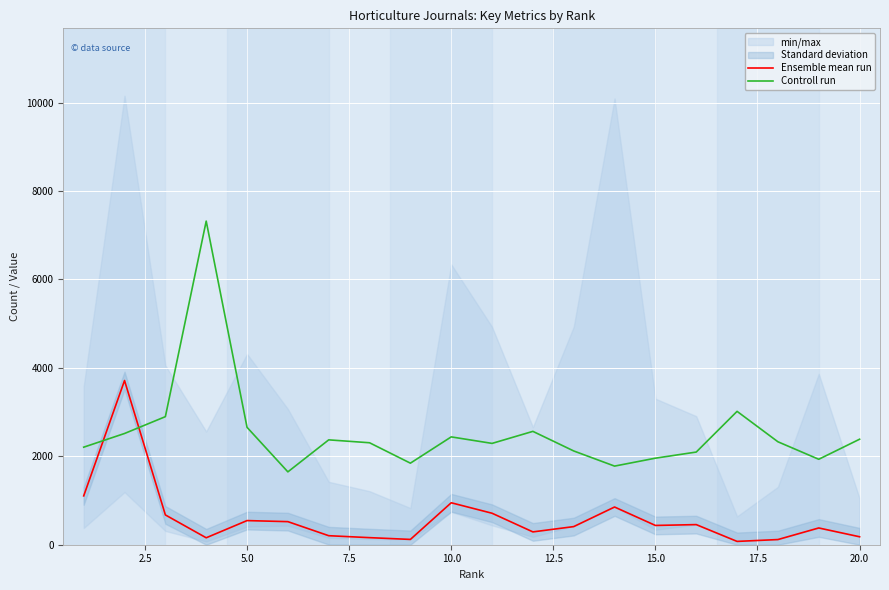

What is the maximum value for Ensemble mean run?

3714.0